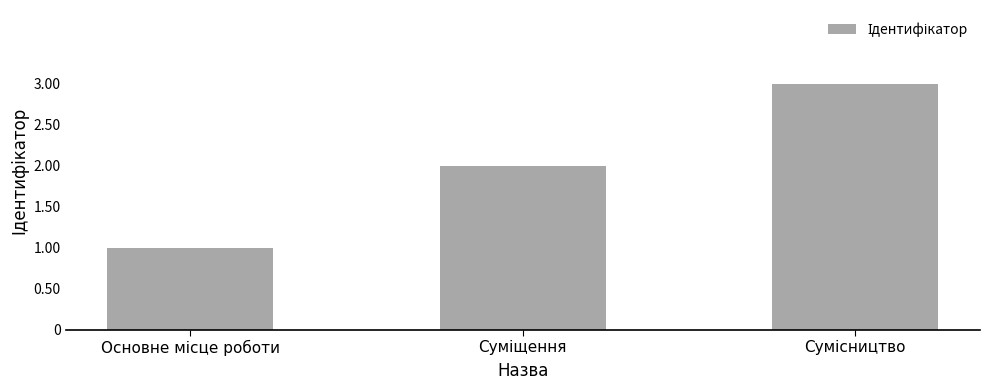

What is the maximum value shown in the chart?

3